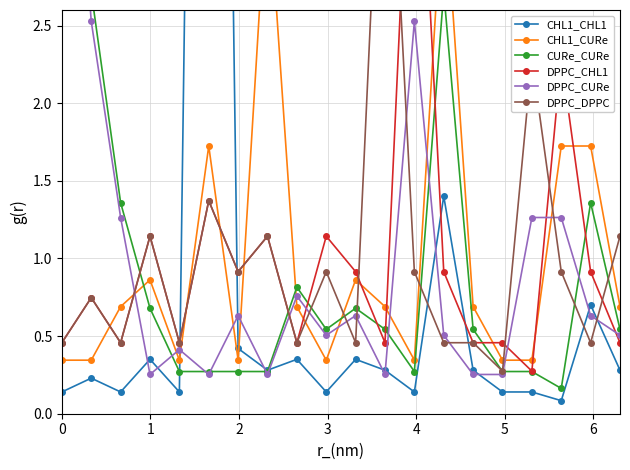

True or false: CHL1_CURe and DPPC_CHL1 cross at least once.

True